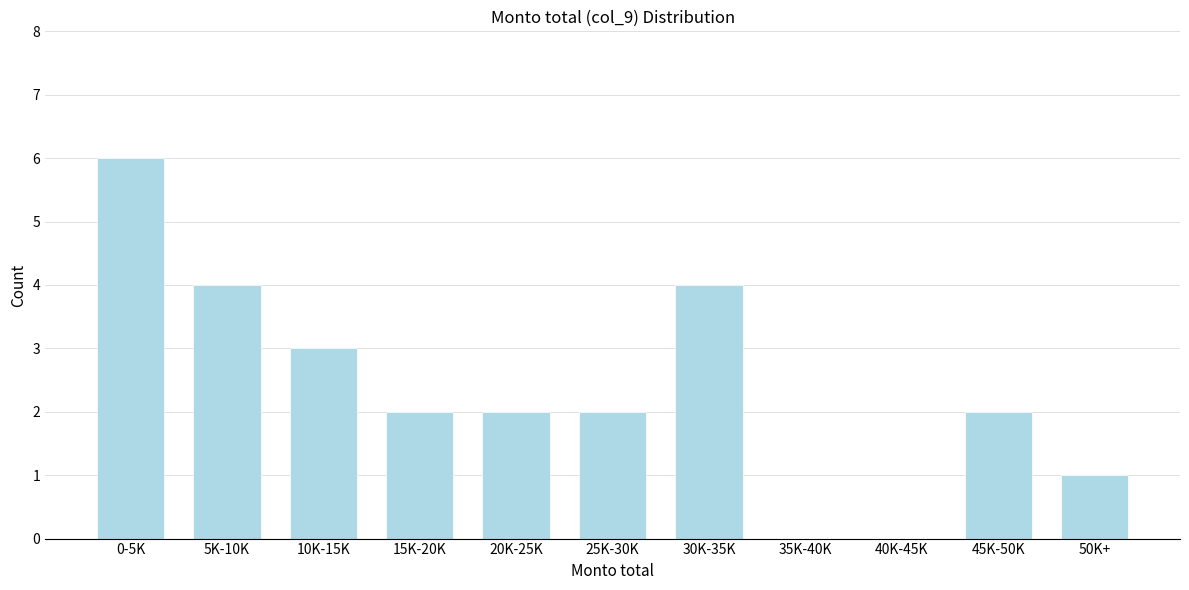

Reading left to right, list all the values displayed in this chart.

0-5K=6	5K-10K=4	10K-15K=3	15K-20K=2	20K-25K=2	25K-30K=2	30K-35K=4	35K-40K=0	40K-45K=0	45K-50K=2	50K+=1